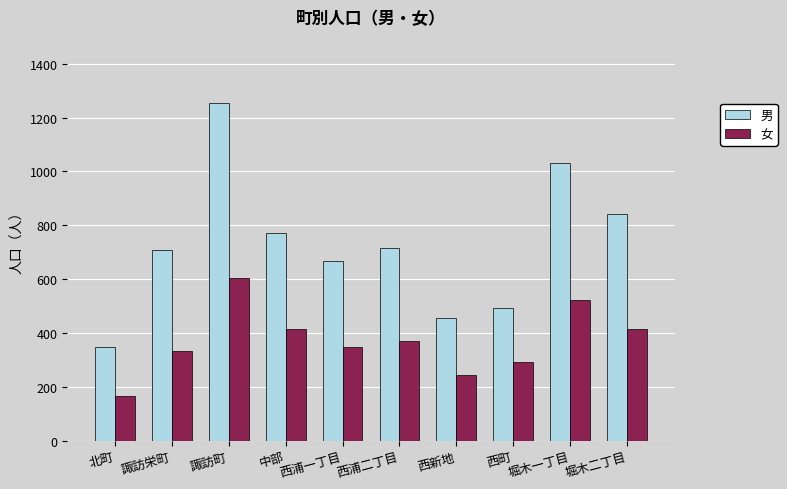

Which label corresponds to the largest value in the chart?

諏訪町